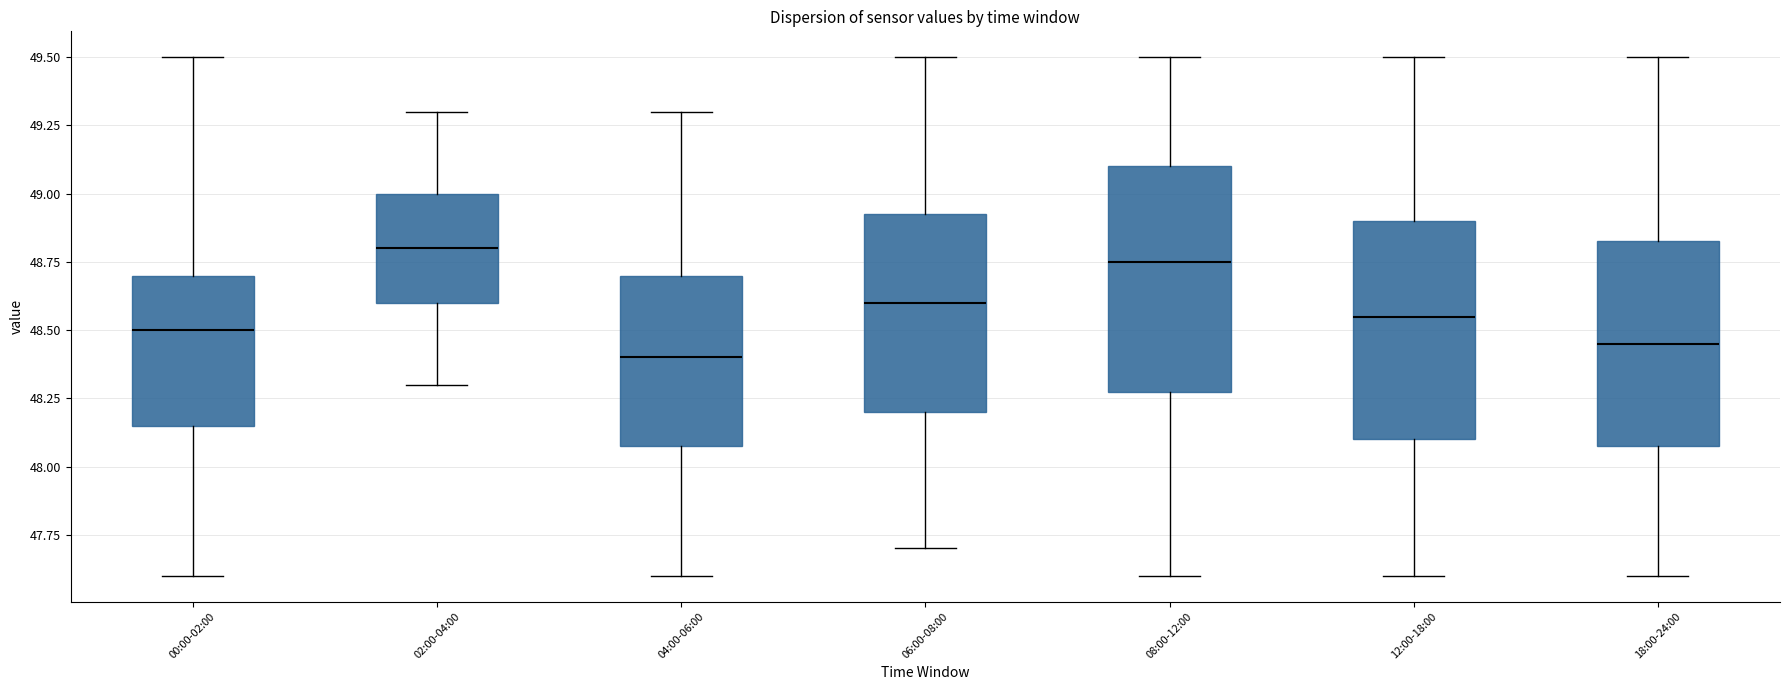

Where does the upper whisker of the box for 06:00-08:00 end on the y-axis? The values are not printed on the chart, so give them approximately, as read against the axis.

49.50